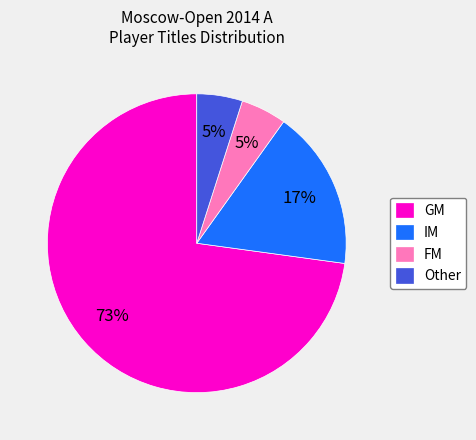

True or false: Other accounts for 5% of the total.

True